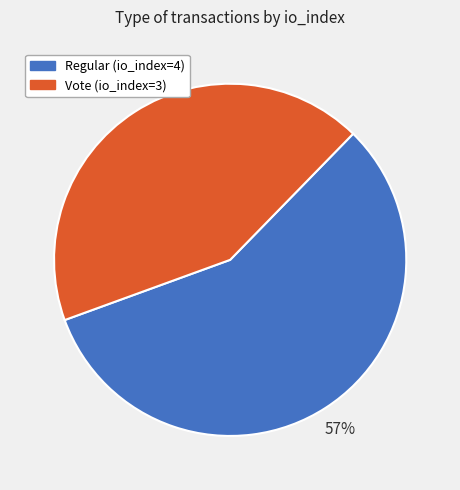

To the nearest percent, what is the difference between the largest and smallest slice percentages?

14%